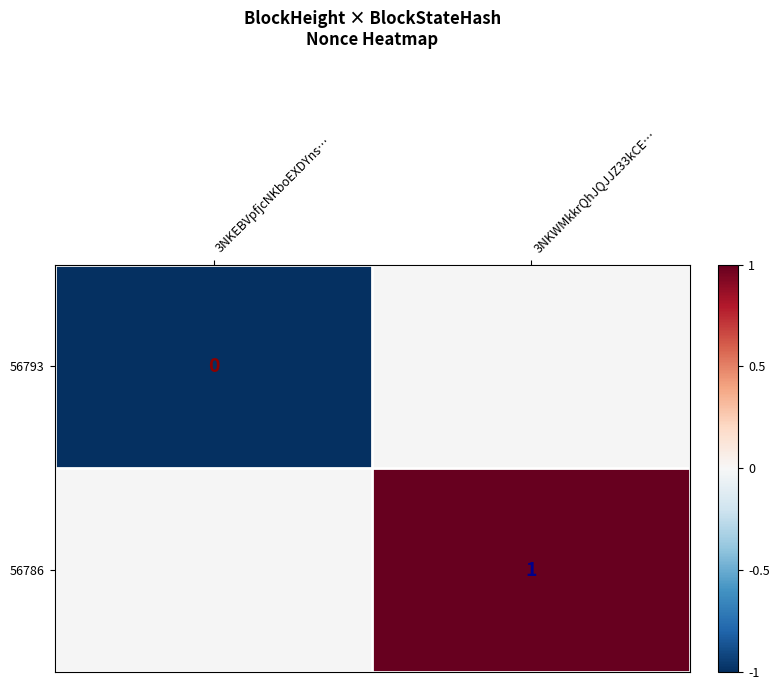

True or false: 56786 has a value of 1 at 3NKWMkkrQhJQJJZ33kCE….

True